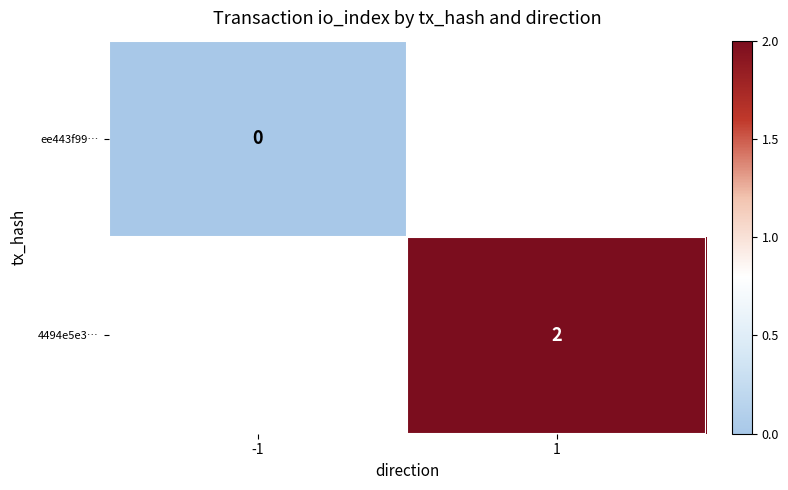

The 4494e5e3… series shows 2 at 1. True or false?

True